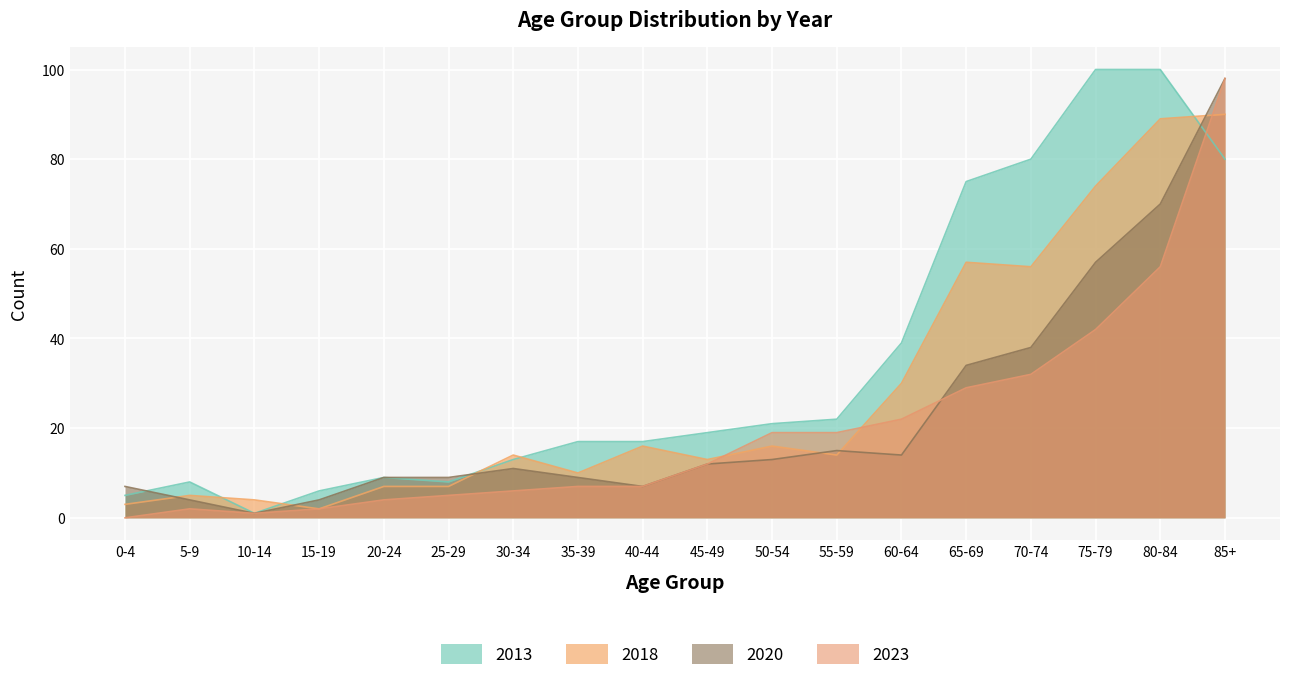

Which has a higher value, 0-4 or 80-84?

80-84